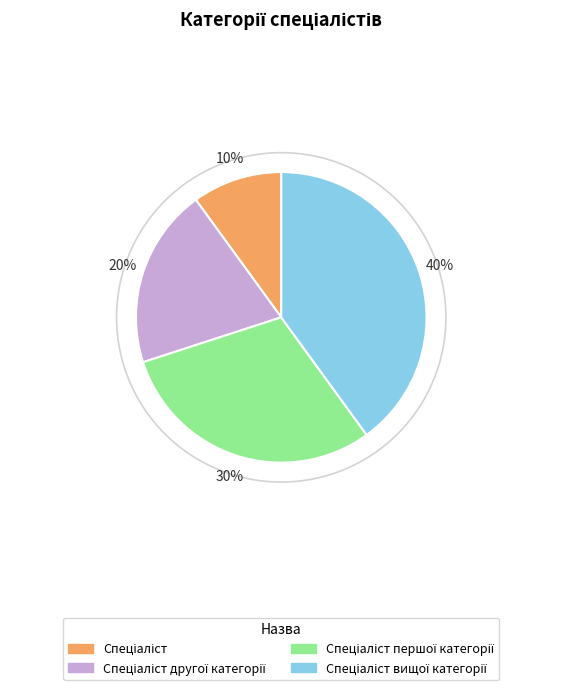

To the nearest percent, what is the difference between the largest and smallest slice percentages?

30%